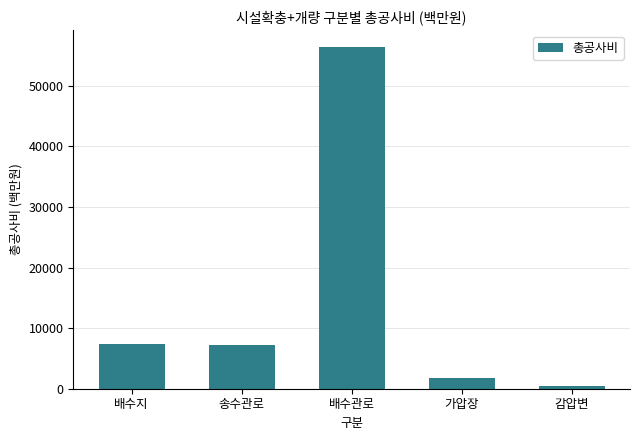

Which category has the lowest value across all series?

감압변